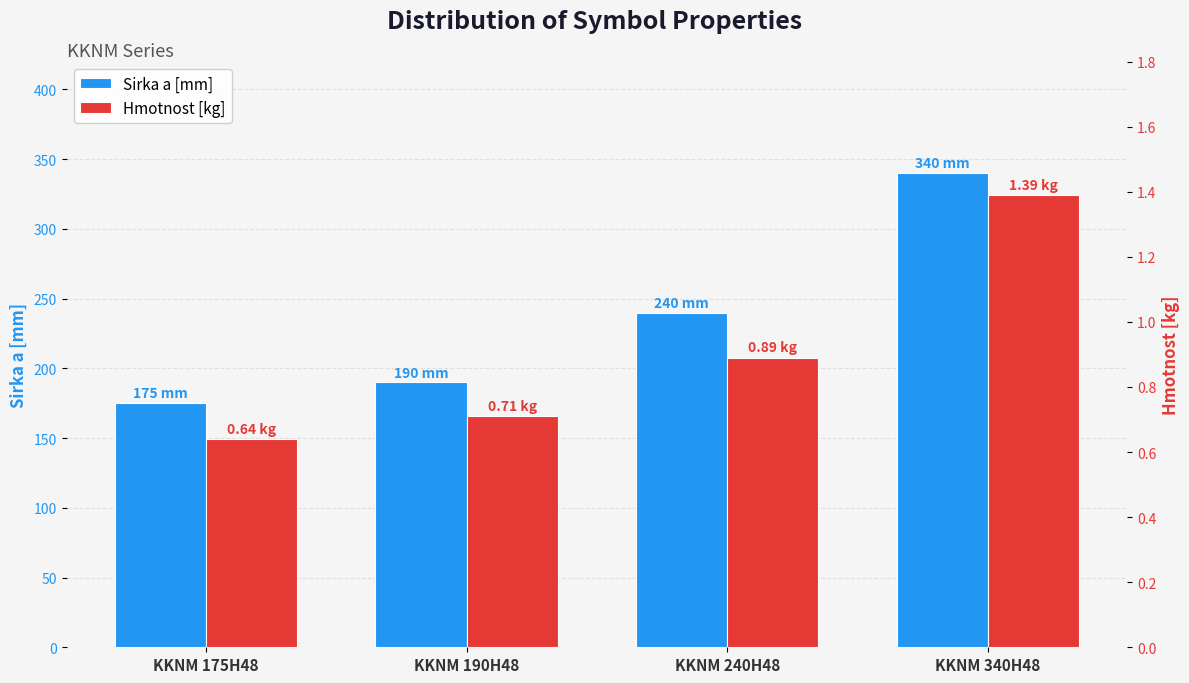

How many distinct data groups are displayed?

2